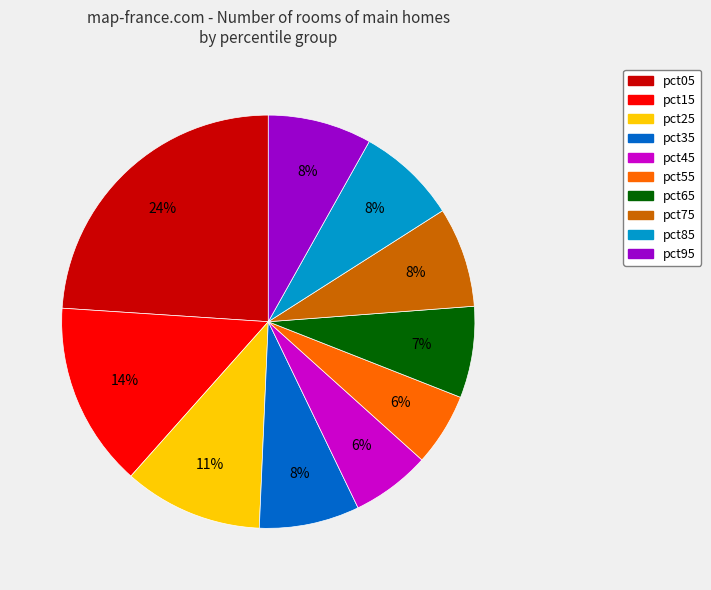

Count the number of slices in the pie.

10